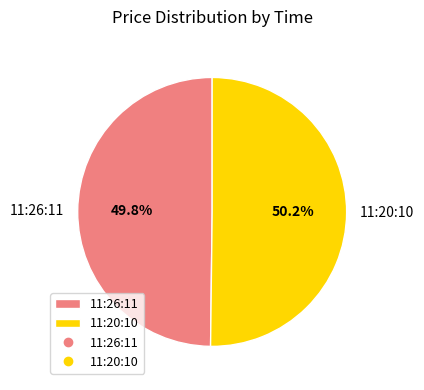

Count the number of slices in the pie.

2